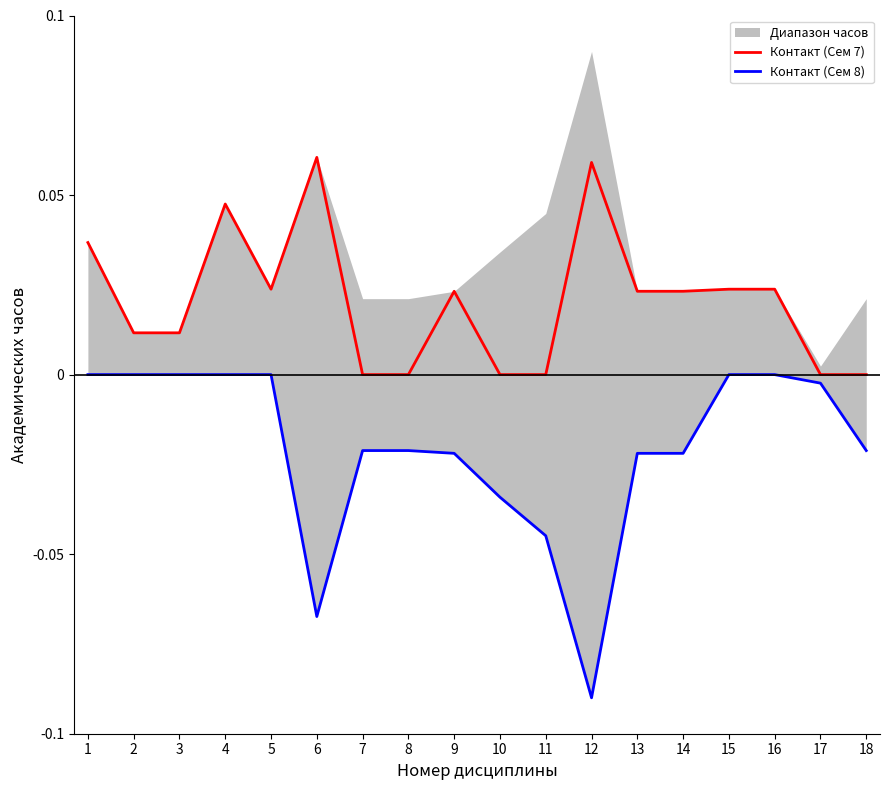

What is the minimum value shown in the chart?

-0.1